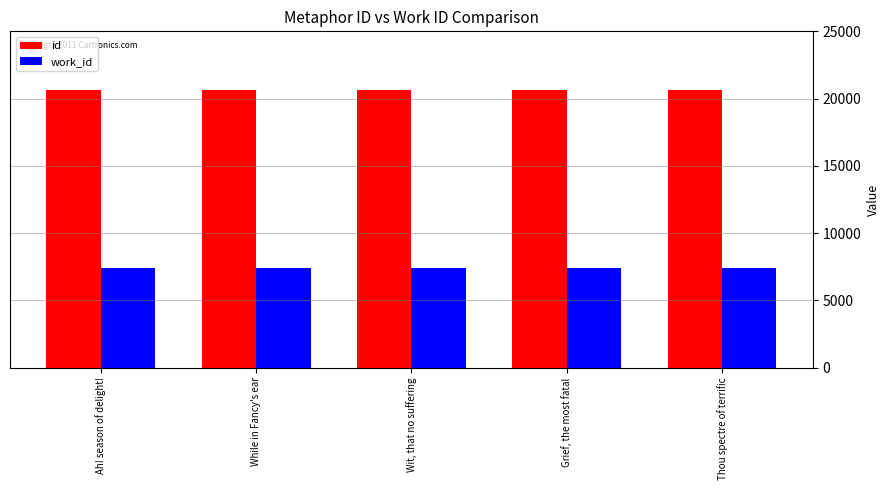

What is the sum of all id values?

103101